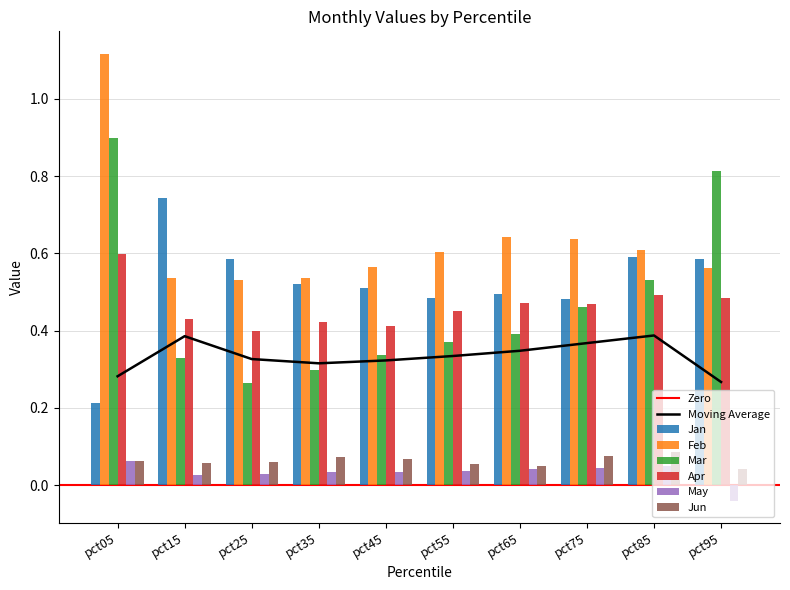

What is the value of the May bar at the 1st from the left?

0.1